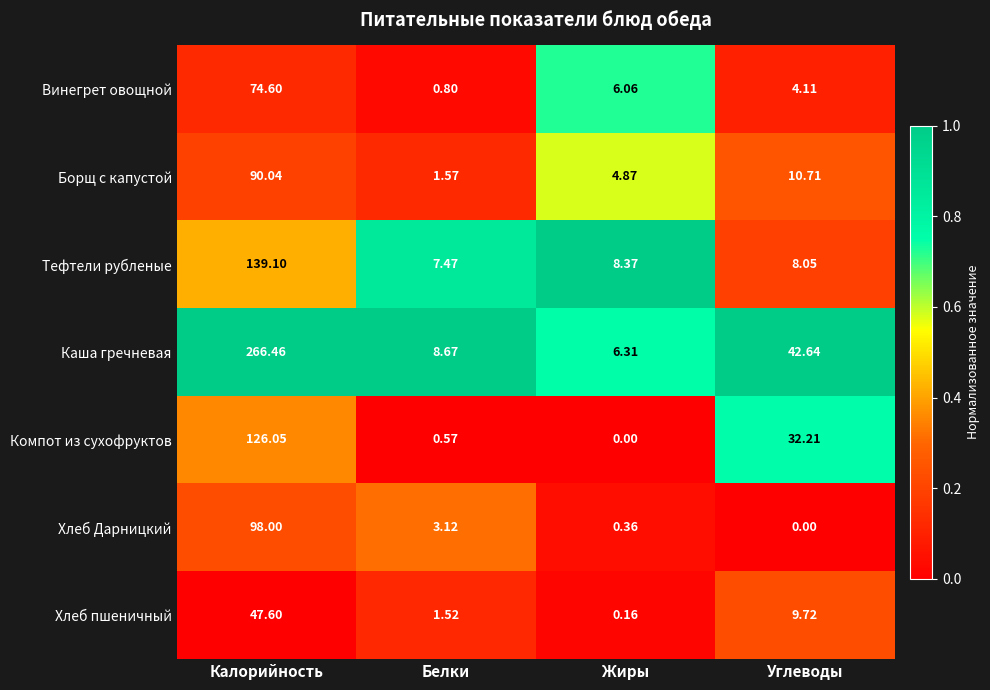

Which series has the largest total across all categories?

Каша гречневая